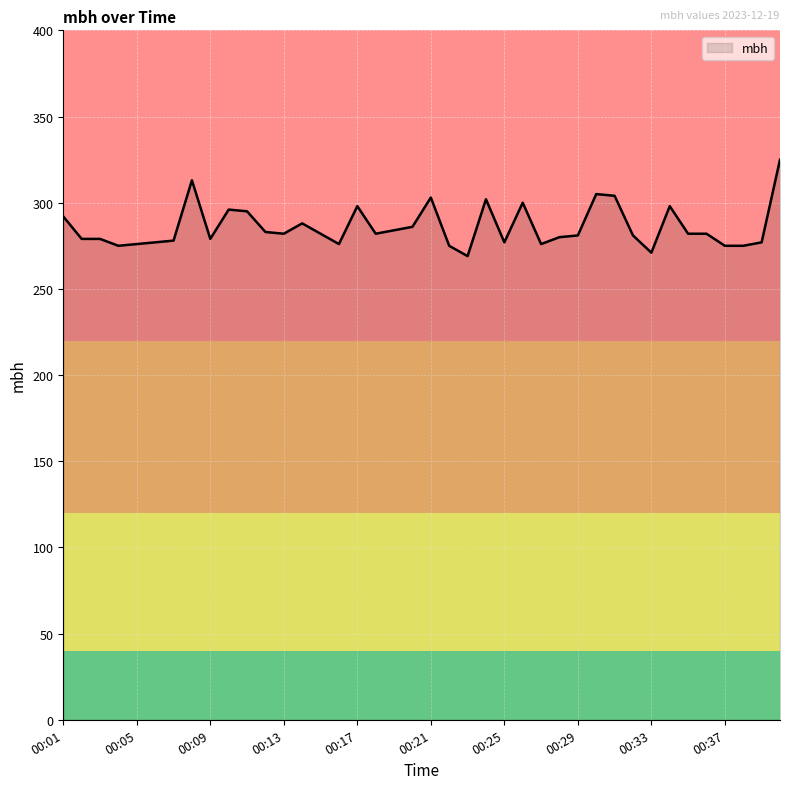

What is the greatest value displayed?

325